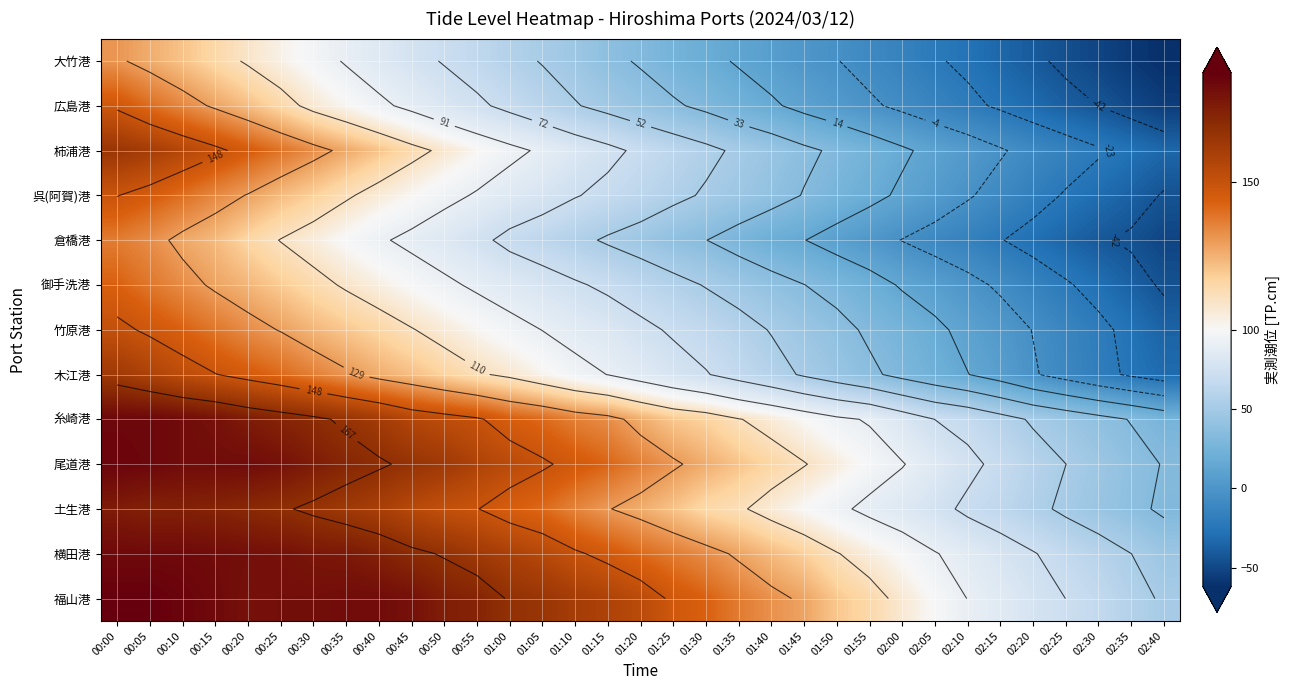

What is the spread (max minus min) of values at 01:45?

127